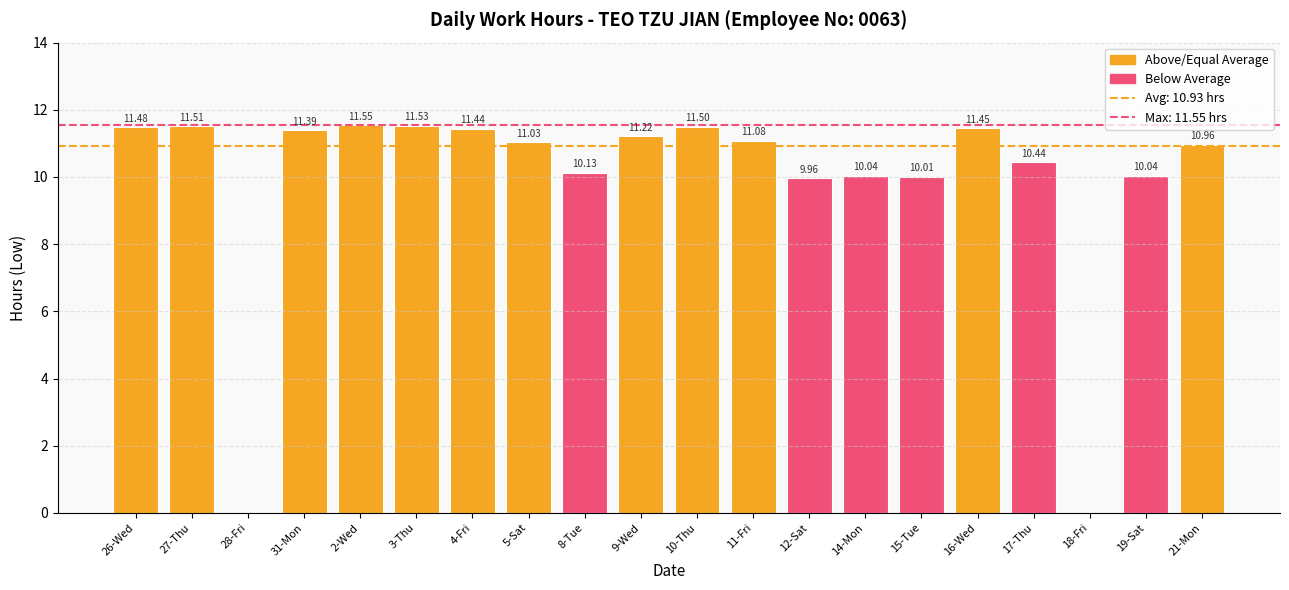

True or false: the data shows 11.2 at 9-Wed.

True